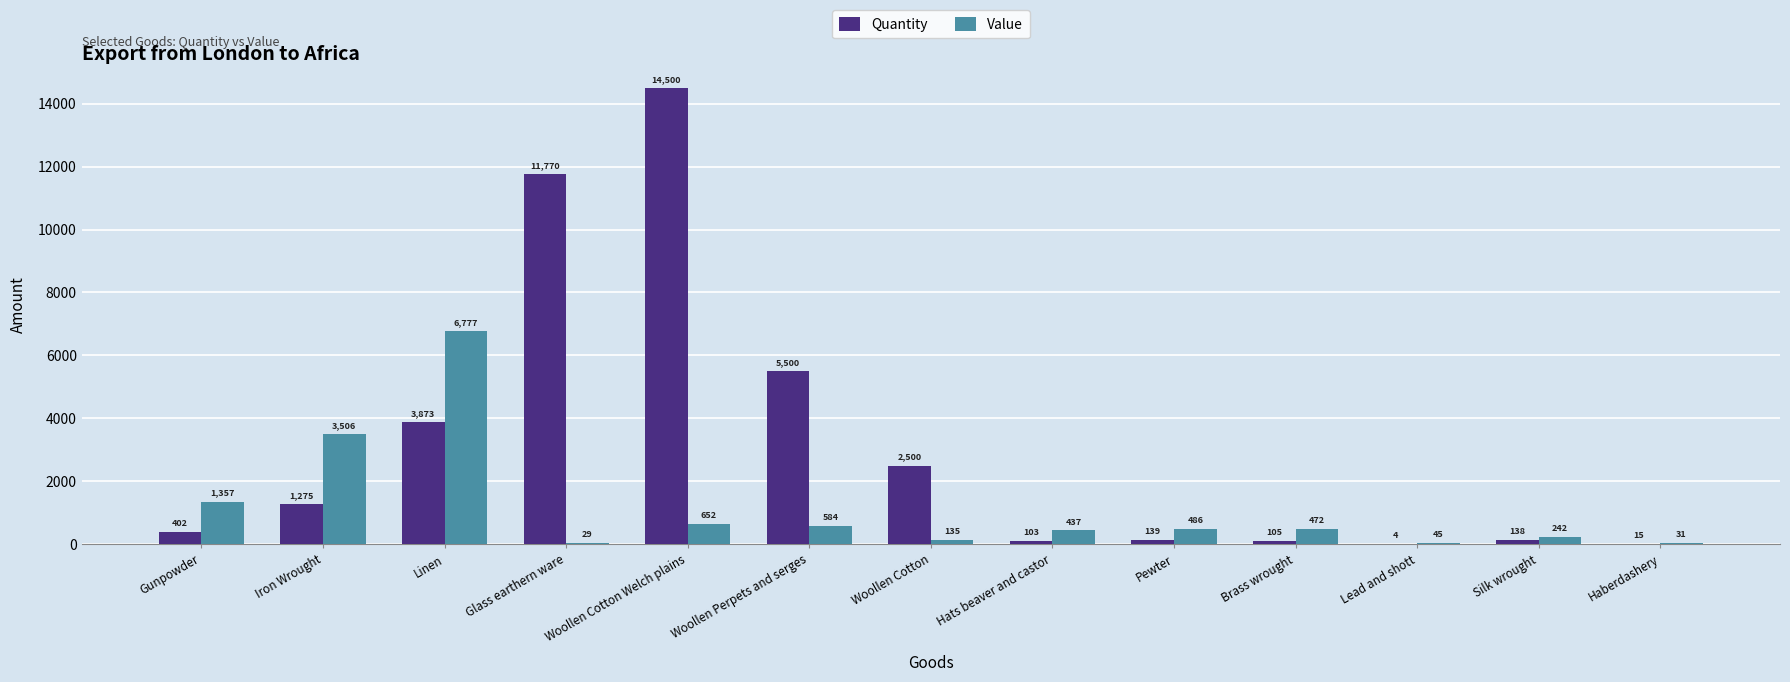

True or false: Quantity has a value of 8946 at Woollen Perpets and serges.

False